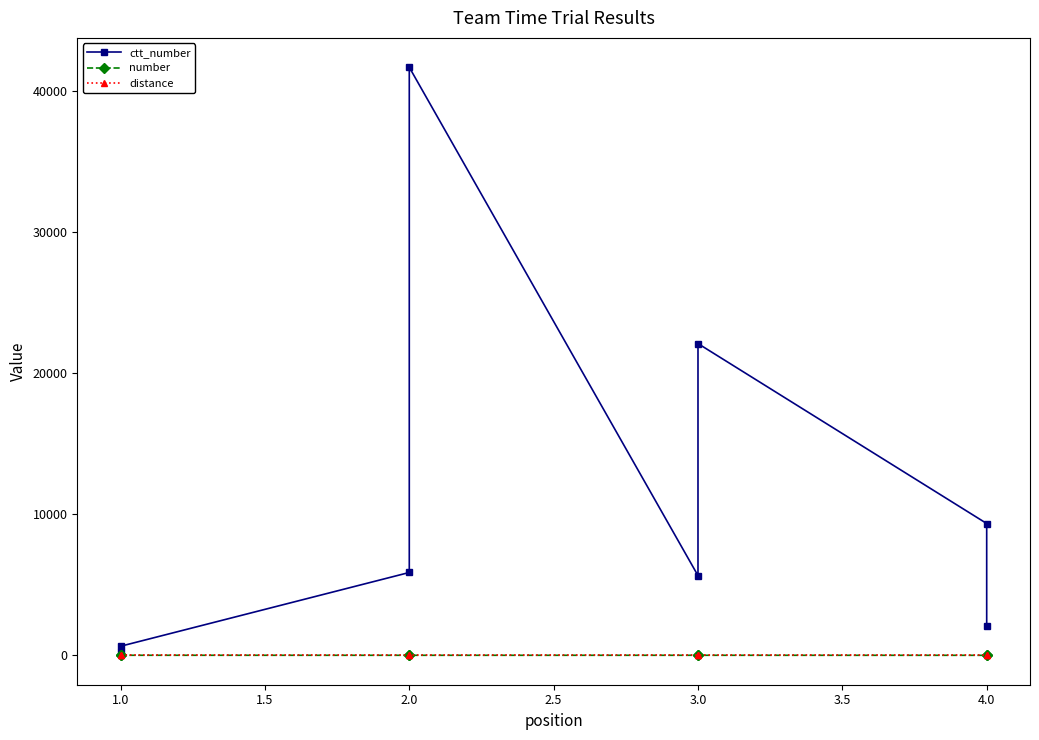

Is it true that distance equals 0 at 4.0?

True